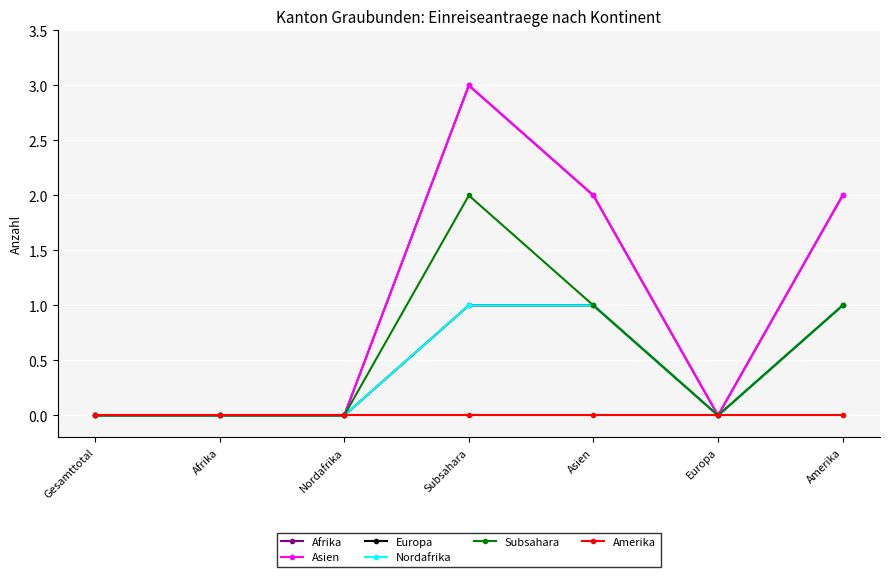

Does the chart have visible grid lines?

Yes